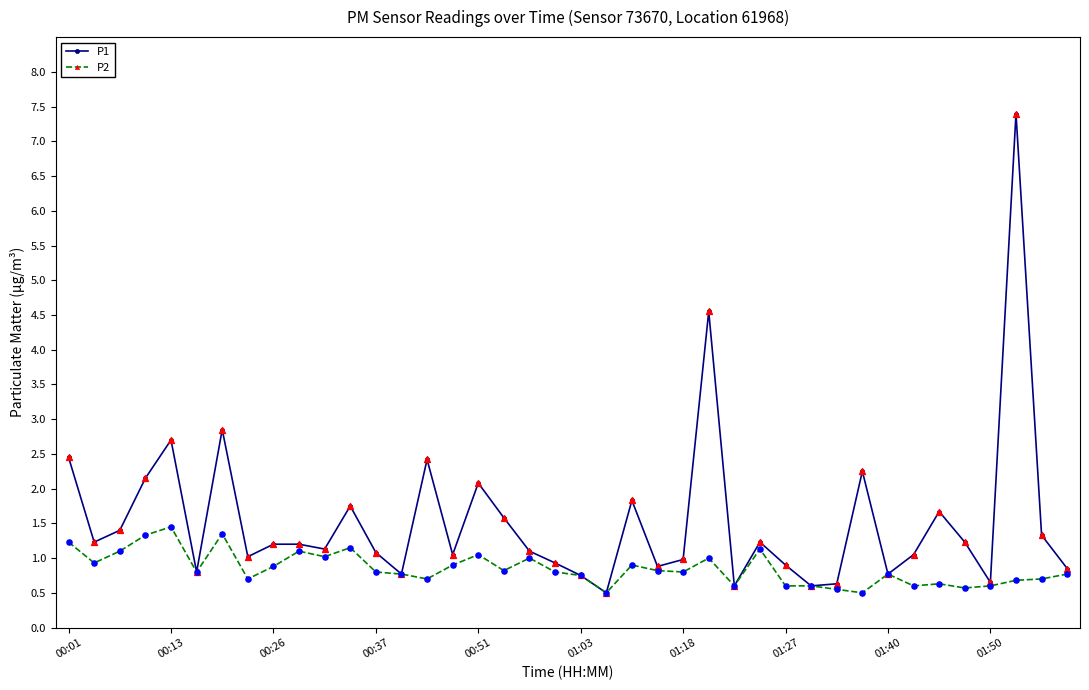

Which series has the largest total across all categories?

P1